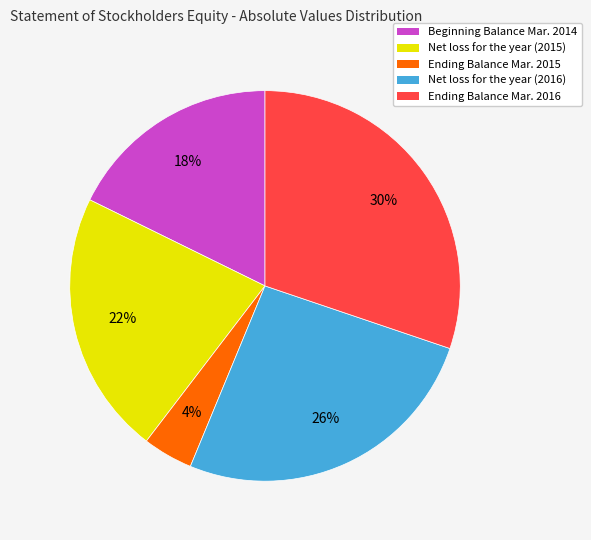

What is the largest slice in the pie chart?

Ending Balance Mar. 2016